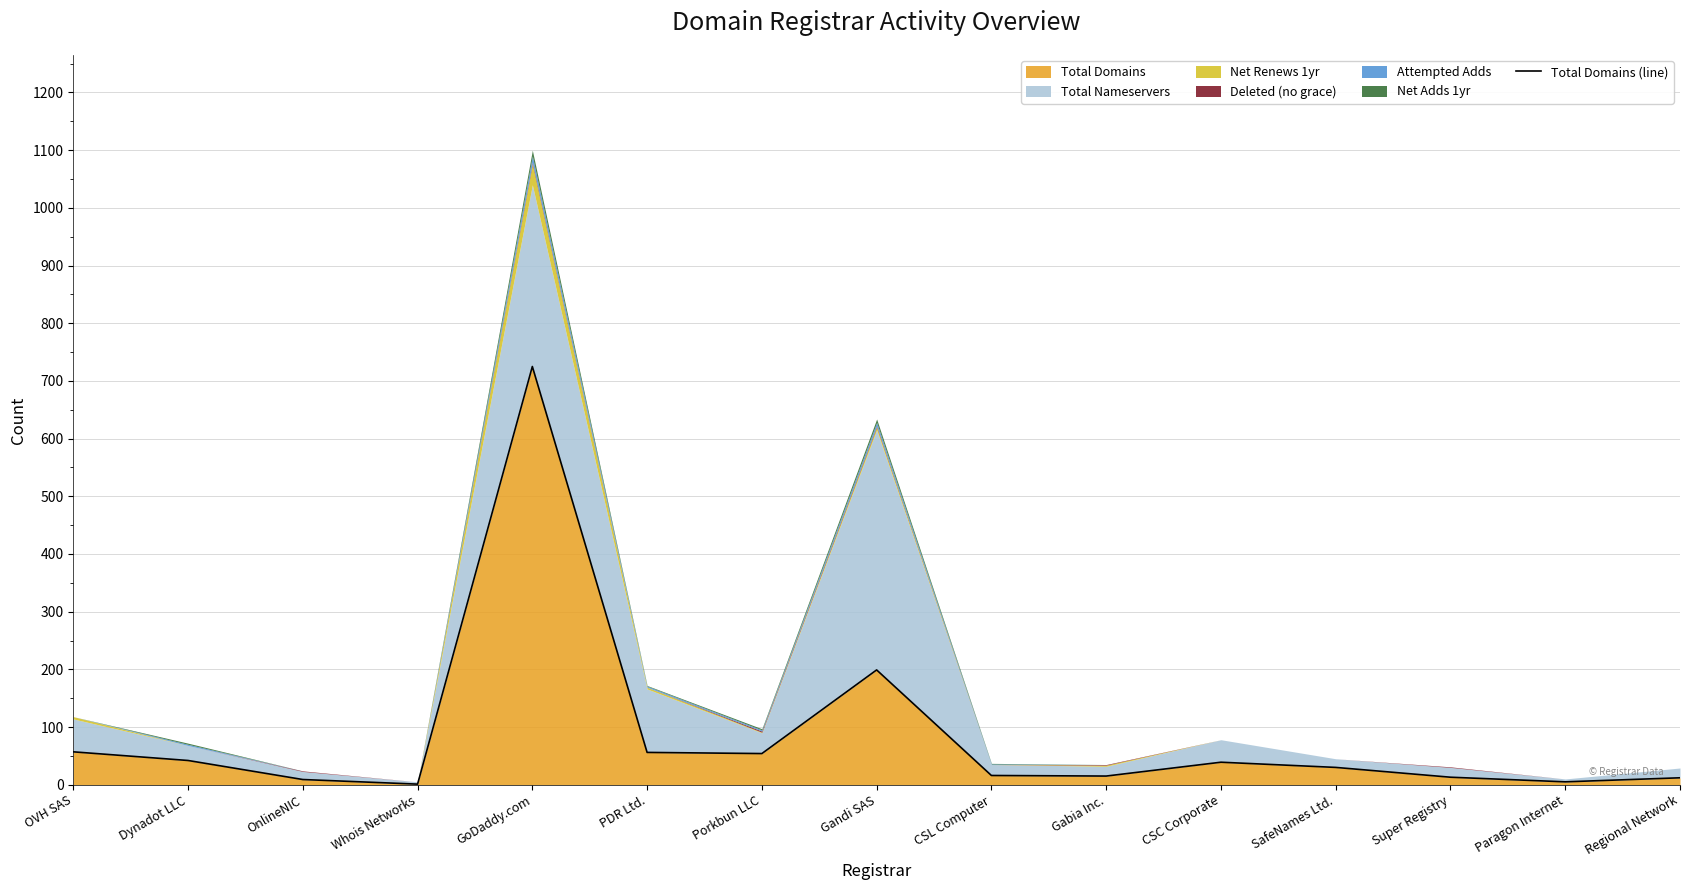

What is the change in value from Dynadot LLC to Gandi SAS?

+157